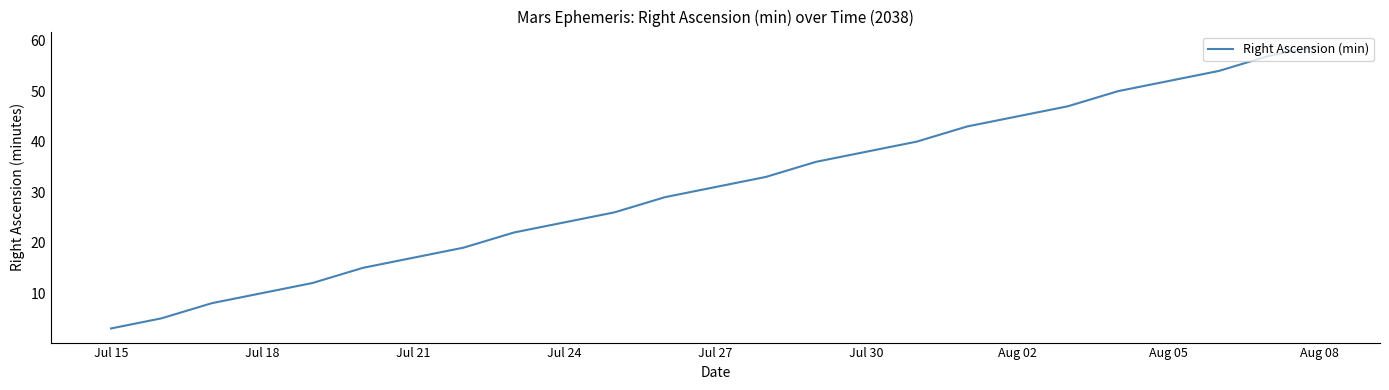

What is the greatest value displayed?

59